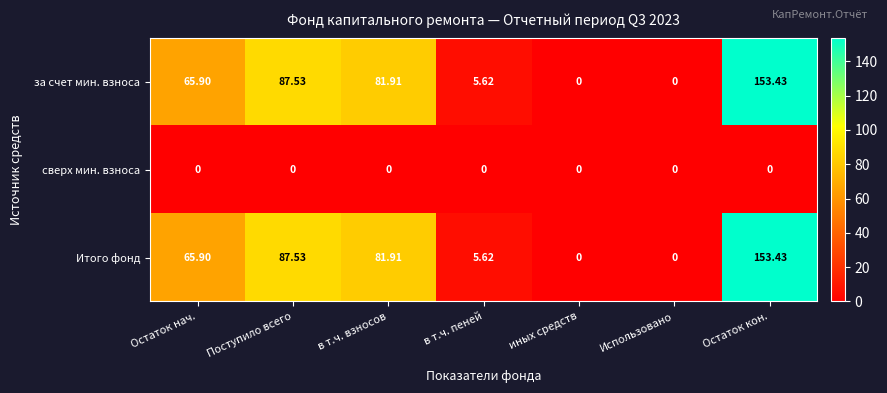

How many distinct data groups are displayed?

3